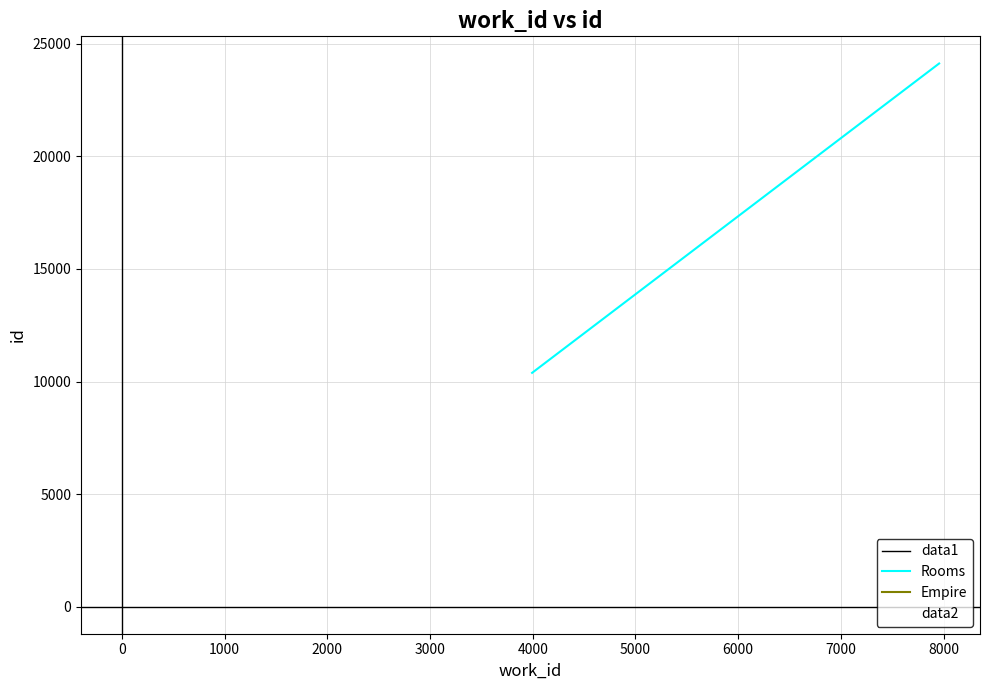

Which series has the largest total across all categories?

Rooms